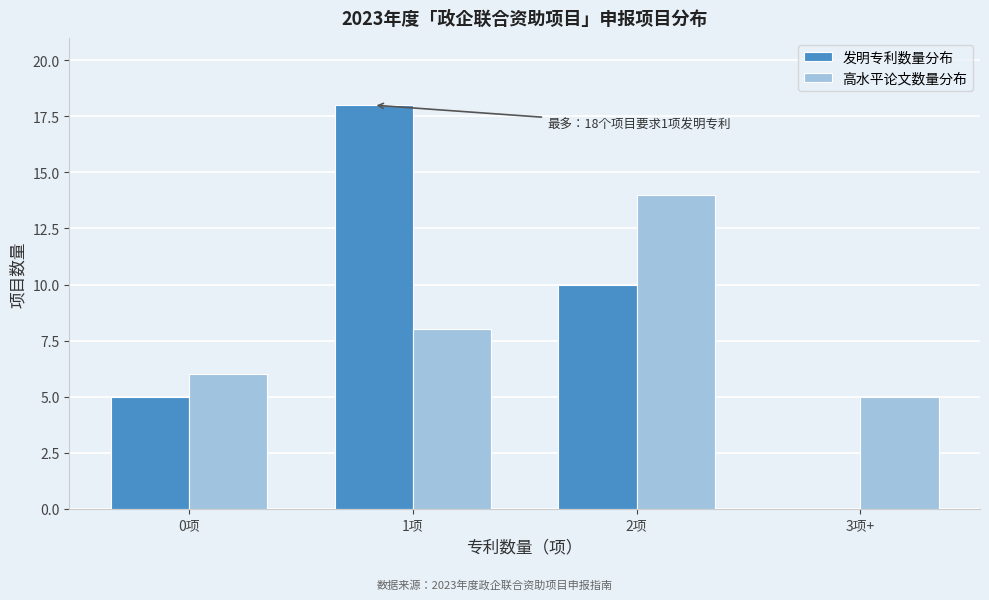

Reading left to right, list all the values displayed in this chart.

发明专利数量分布: 0项=5	1项=18	2项=10	3项+=0
高水平论文数量分布: 0项=6	1项=8	2项=14	3项+=5